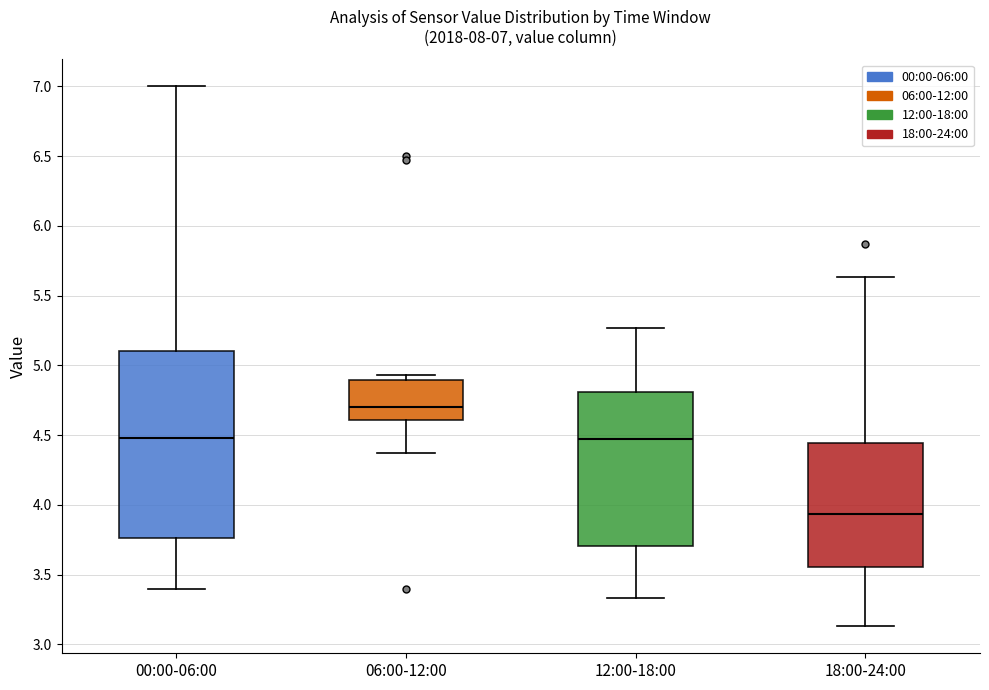

Which box is the tallest, from its lower edge to its upper edge?

00:00-06:00